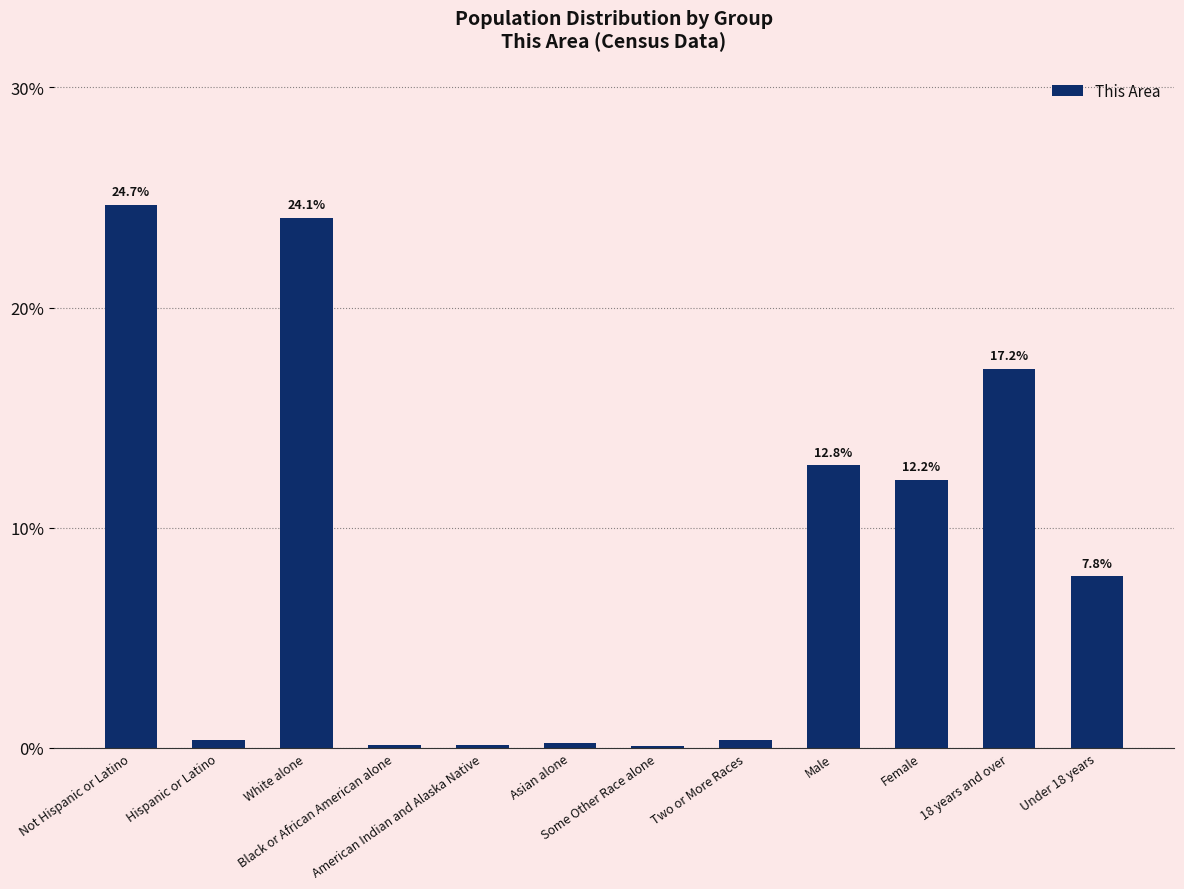

What is the greatest value displayed?

24.7